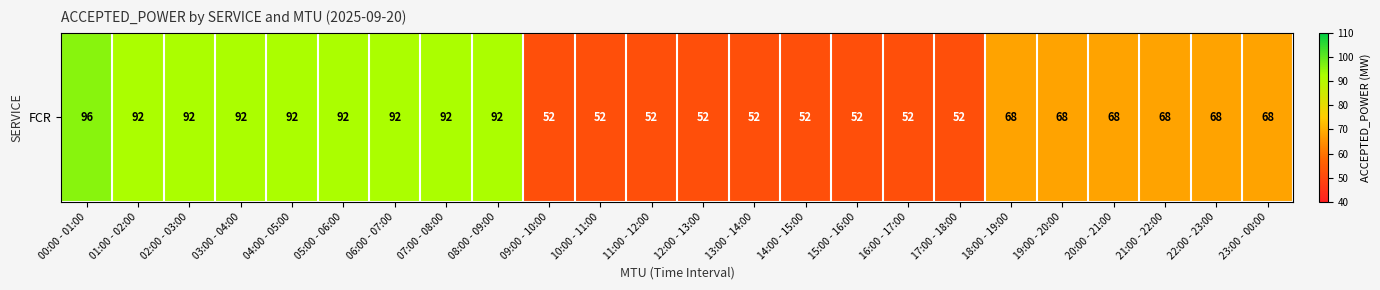

How many values exceed 68?

9